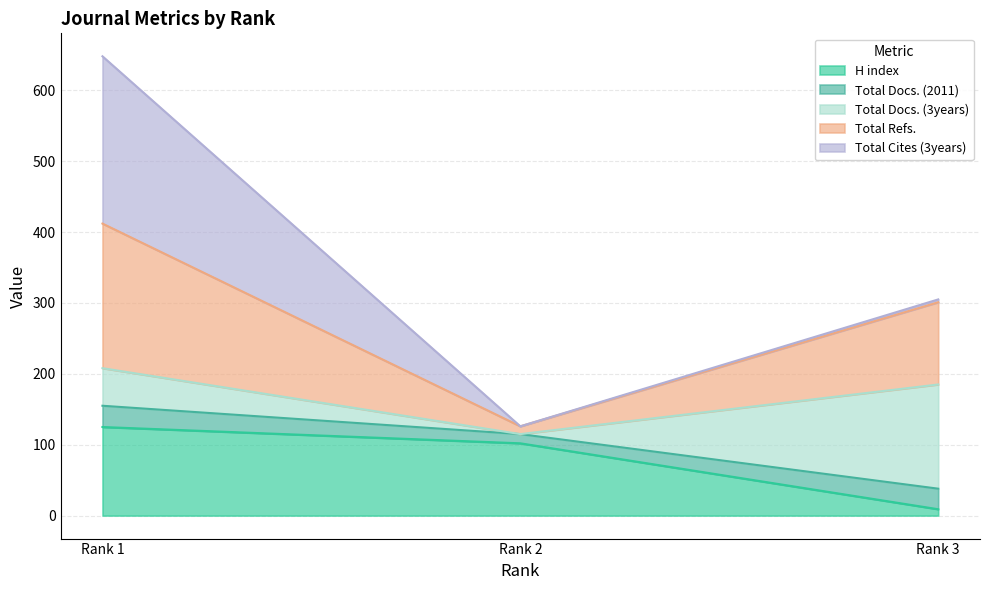

What are all the series names shown in the legend?

H index, Total Docs. (2011), Total Docs. (3years), Total Refs., Total Cites (3years)